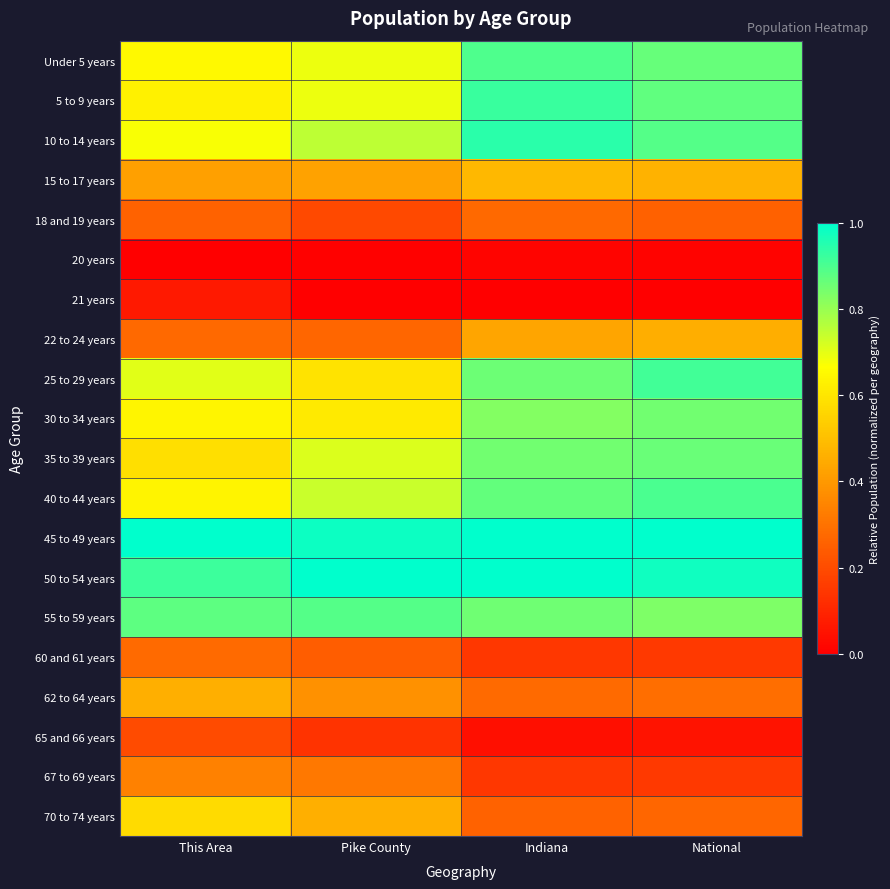

Reading right to left, what are all the values shown in this chart?

Under 5 years: National=0.9	Indiana=0.9	Pike County=0.7	This Area=0.7
5 to 9 years: National=0.9	Indiana=0.9	Pike County=0.7	This Area=0.6
10 to 14 years: National=0.9	Indiana=0.9	Pike County=0.8	This Area=0.7
15 to 17 years: National=0.5	Indiana=0.5	Pike County=0.4	This Area=0.4
18 and 19 years: National=0.3	Indiana=0.3	Pike County=0.2	This Area=0.3
20 years: National=0.0	Indiana=0.0	Pike County=0.0	This Area=0.0
21 years: National=0.0	Indiana=0.0	Pike County=0.0	This Area=0.1
22 to 24 years: National=0.5	Indiana=0.4	Pike County=0.3	This Area=0.3
25 to 29 years: National=0.9	Indiana=0.9	Pike County=0.6	This Area=0.7
30 to 34 years: National=0.9	Indiana=0.8	Pike County=0.6	This Area=0.6
35 to 39 years: National=0.9	Indiana=0.9	Pike County=0.7	This Area=0.6
40 to 44 years: National=0.9	Indiana=0.9	Pike County=0.7	This Area=0.6
45 to 49 years: National=1.0	Indiana=1.0	Pike County=1.0	This Area=1.0
50 to 54 years: National=1.0	Indiana=1.0	Pike County=1.0	This Area=0.9
55 to 59 years: National=0.8	Indiana=0.9	Pike County=0.9	This Area=0.9
60 and 61 years: National=0.2	Indiana=0.1	Pike County=0.2	This Area=0.3
62 to 64 years: National=0.3	Indiana=0.3	Pike County=0.4	This Area=0.5
65 and 66 years: National=0.1	Indiana=0.0	Pike County=0.1	This Area=0.2
67 to 69 years: National=0.2	Indiana=0.1	Pike County=0.3	This Area=0.3
70 to 74 years: National=0.3	Indiana=0.3	Pike County=0.5	This Area=0.6